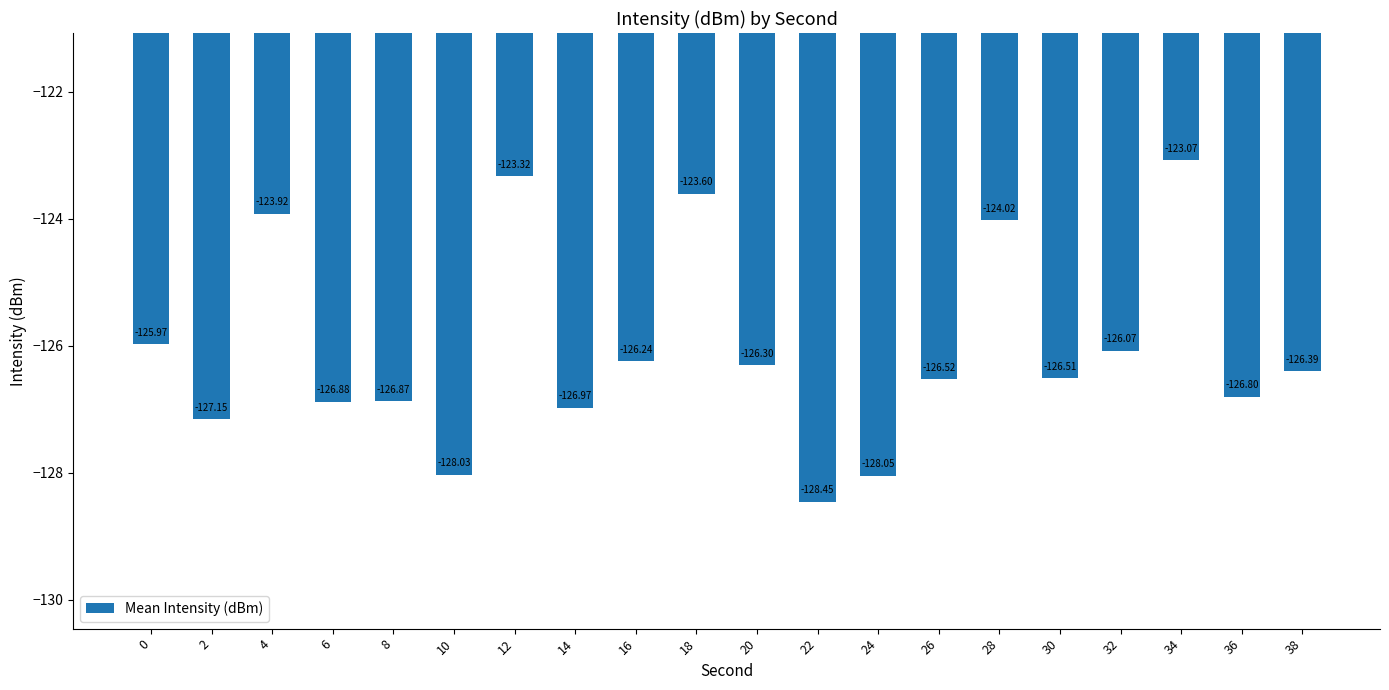

List the labels in order of value, smallest first.

22, 24, 10, 2, 14, 6, 8, 36, 26, 30, 38, 20, 16, 32, 0, 28, 4, 18, 12, 34